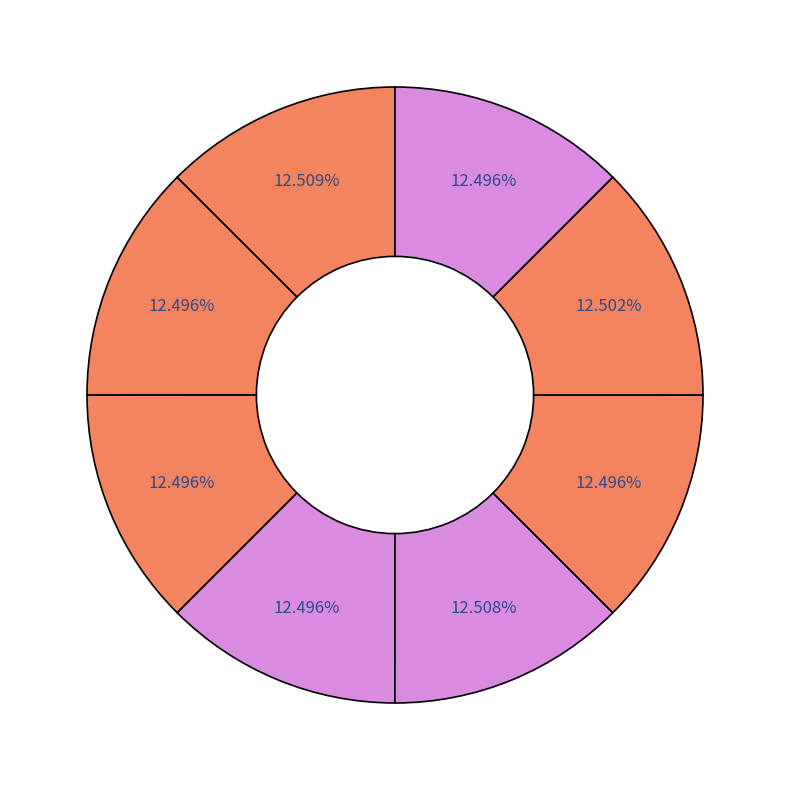

How many segments does this pie chart have?

8